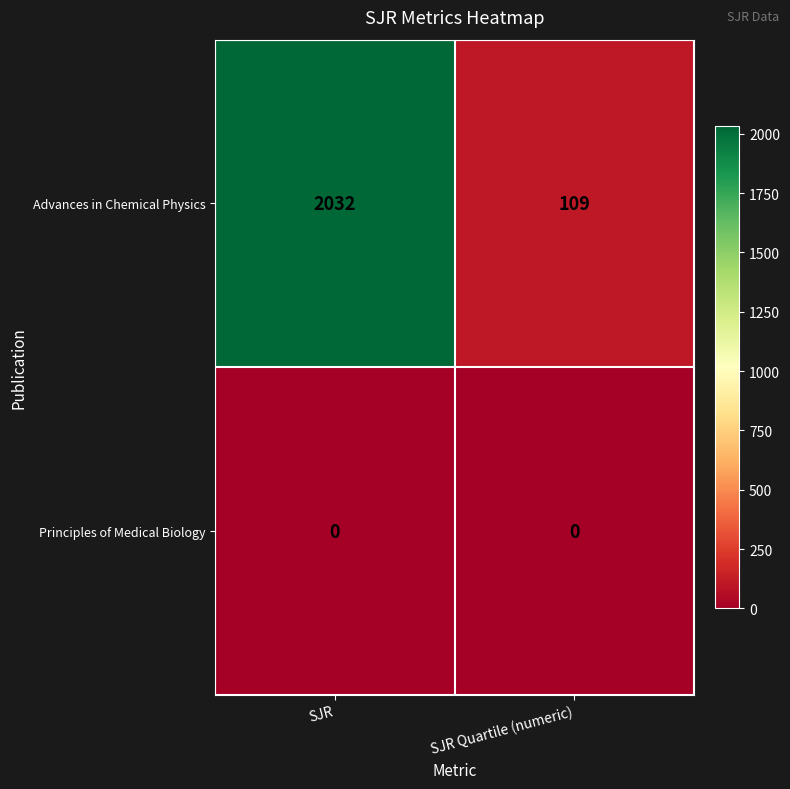

How many series are shown in this chart?

2